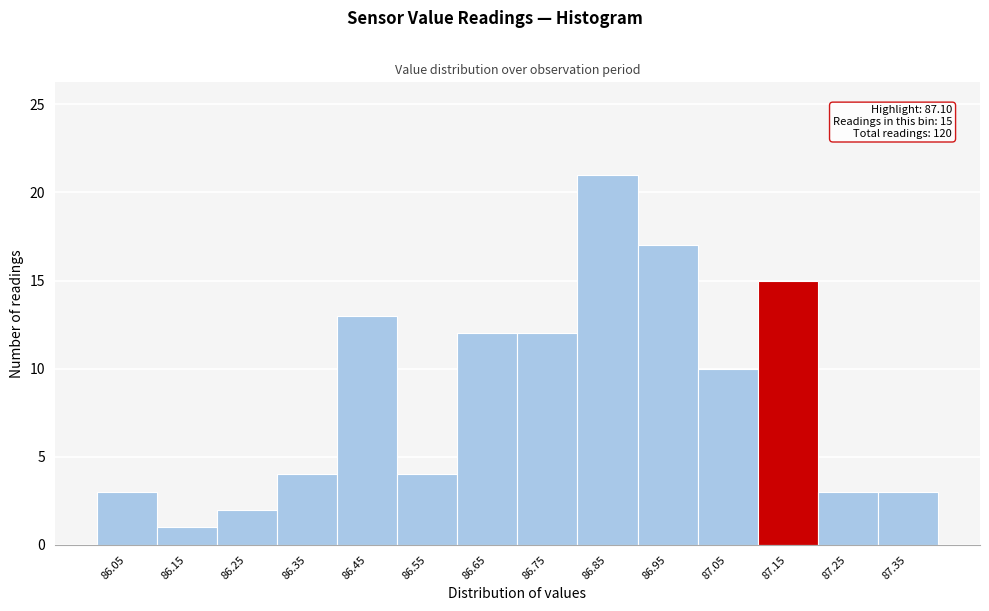

Over which range of the x-axis is the bar tallest?

86.8 to 86.9